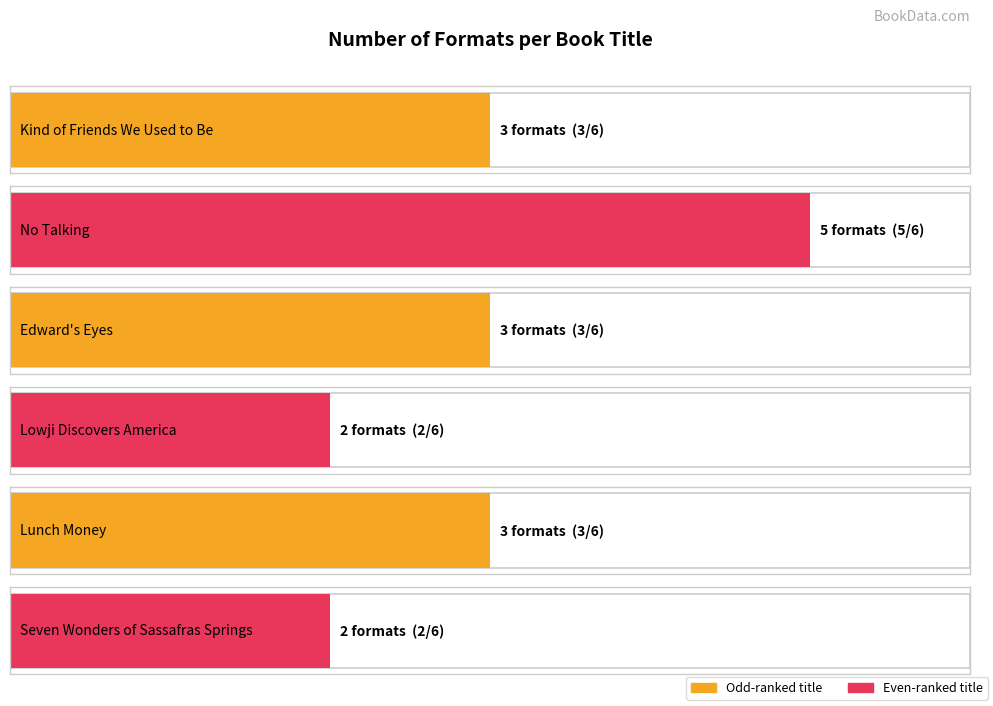

What is the difference between the maximum and minimum values?

3